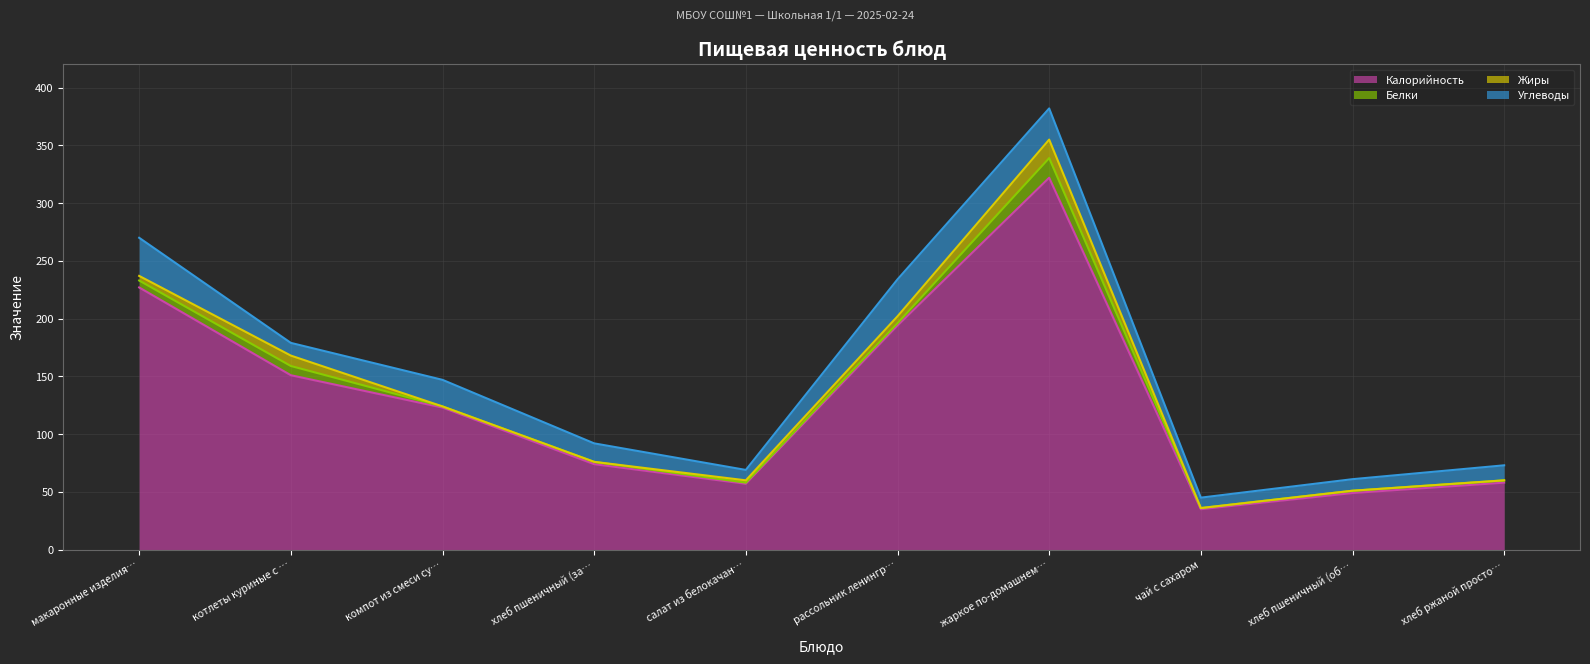

Is it true that Углеводы equals 47 at рассольник ленинградский?

False